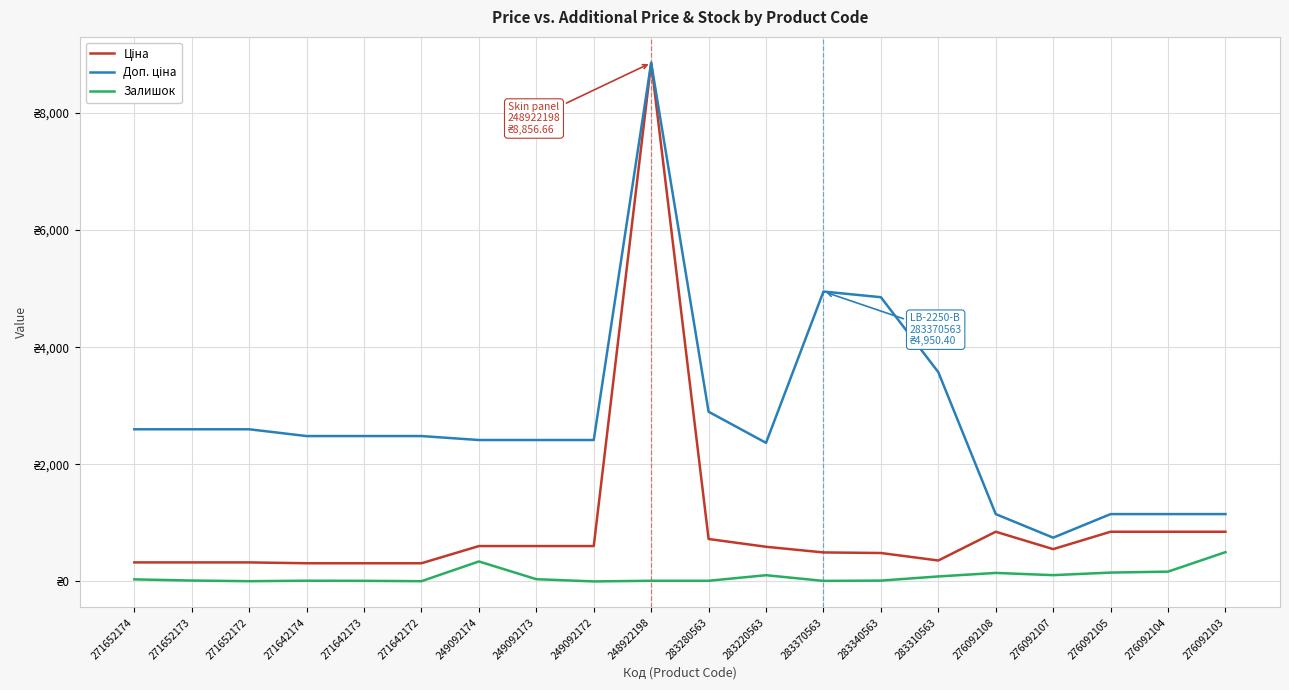

What is the difference between the Ціна values at 271652172 and 283220563?

266.8